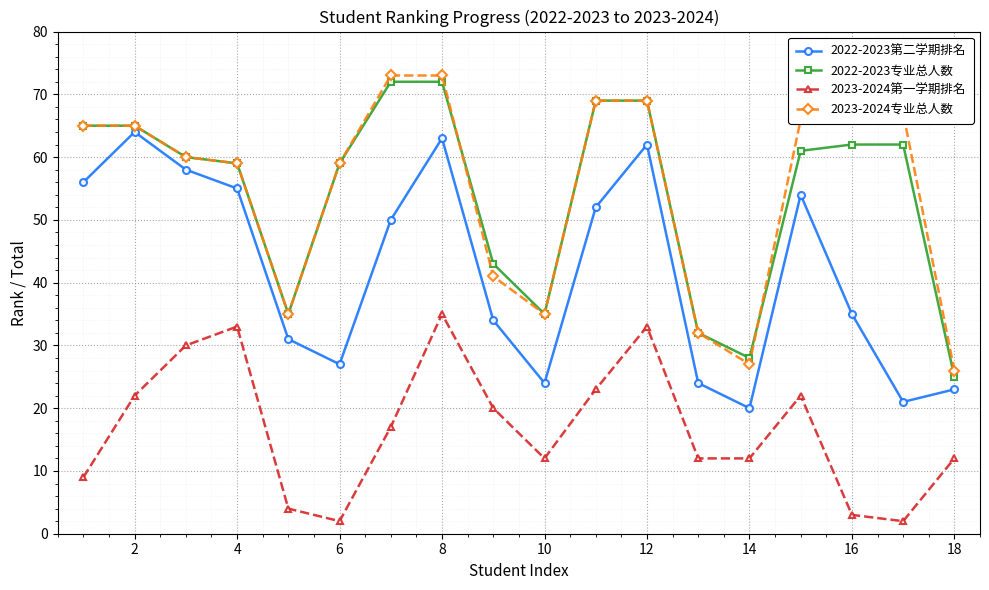

True or false: 2022-2023专业总人数 and 2023-2024第一学期排名 cross at least once.

False